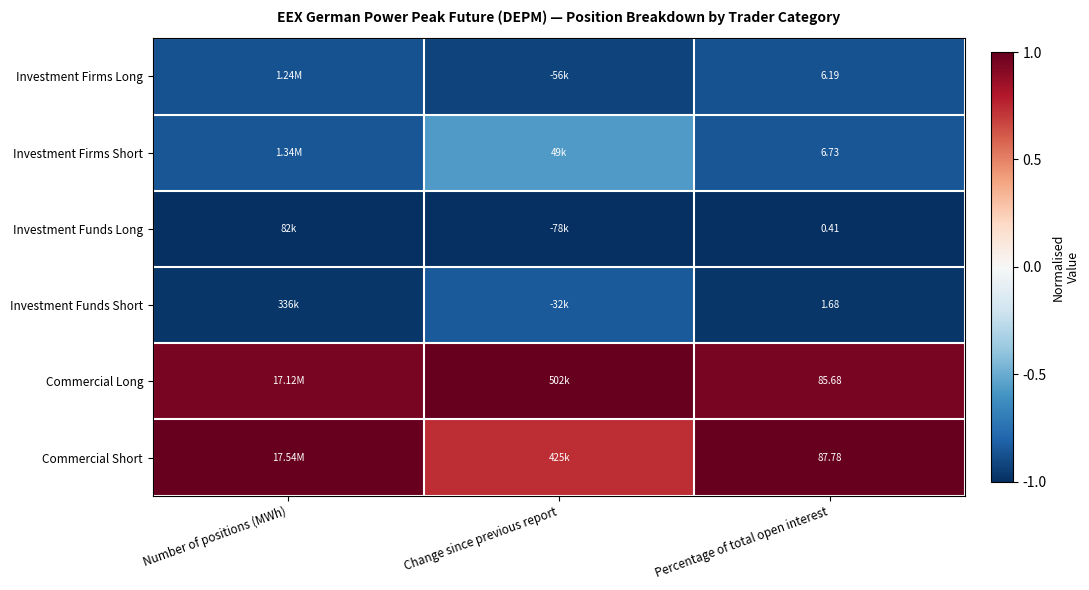

At Percentage of total open interest, list the series in order from smallest to largest.

Investment Funds Long, Investment Funds Short, Investment Firms Long, Investment Firms Short, Commercial Long, Commercial Short